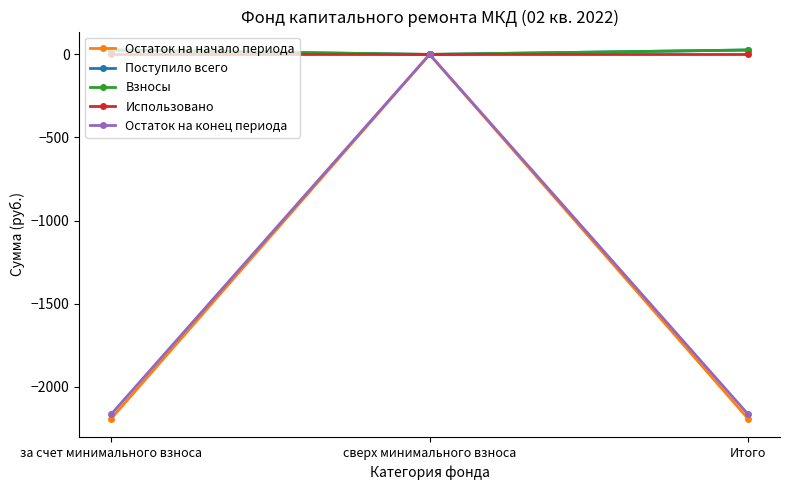

Does the chart have visible grid lines?

No